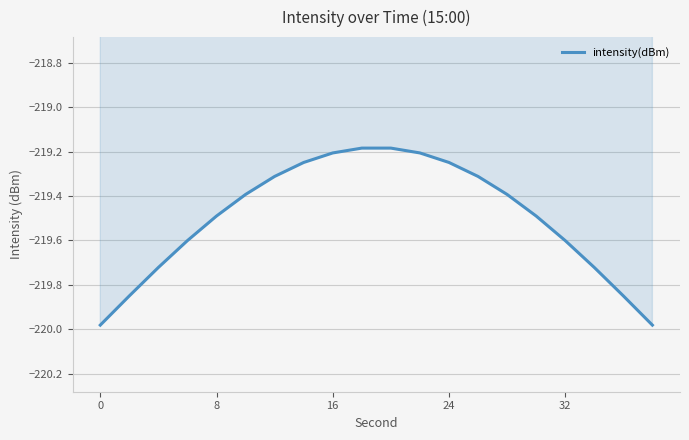

What is the sum of all values?

-4390.0